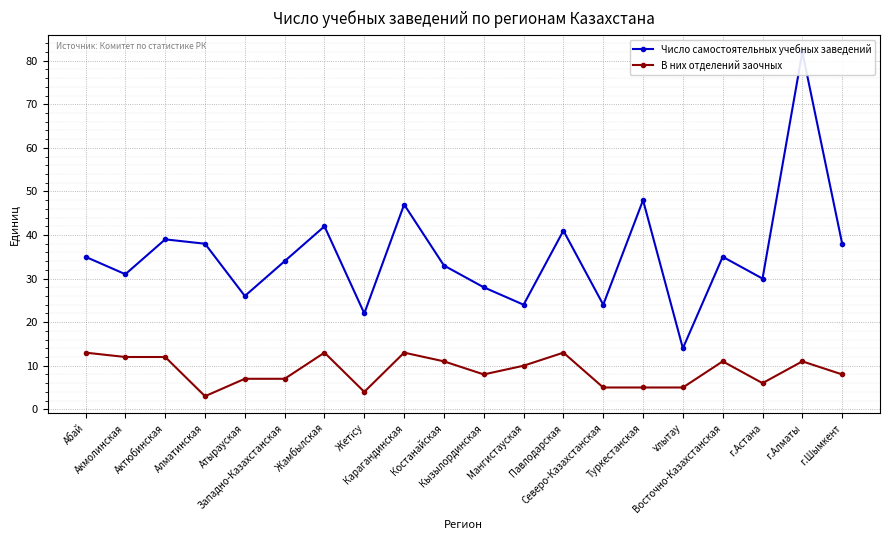

Reading left to right, transcribe all the data shown in this chart.

Число самостоятельных учебных заведений: 35	31	39	38	26	34	42	22	47	33	28	24	41	24	48	14	35	30	82	38
В них отделений заочных: 13	12	12	3	7	7	13	4	13	11	8	10	13	5	5	5	11	6	11	8